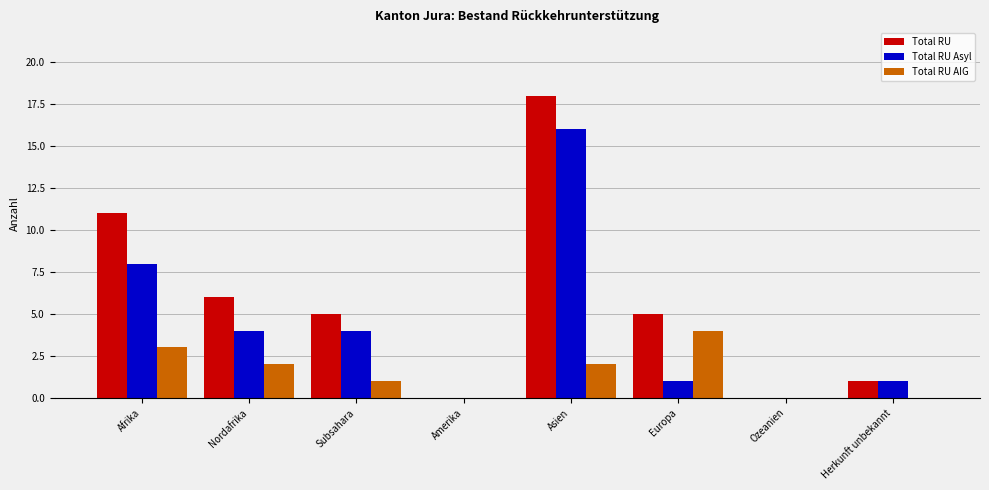

True or false: Total RU Asyl has a value of 1 at Herkunft unbekannt.

True